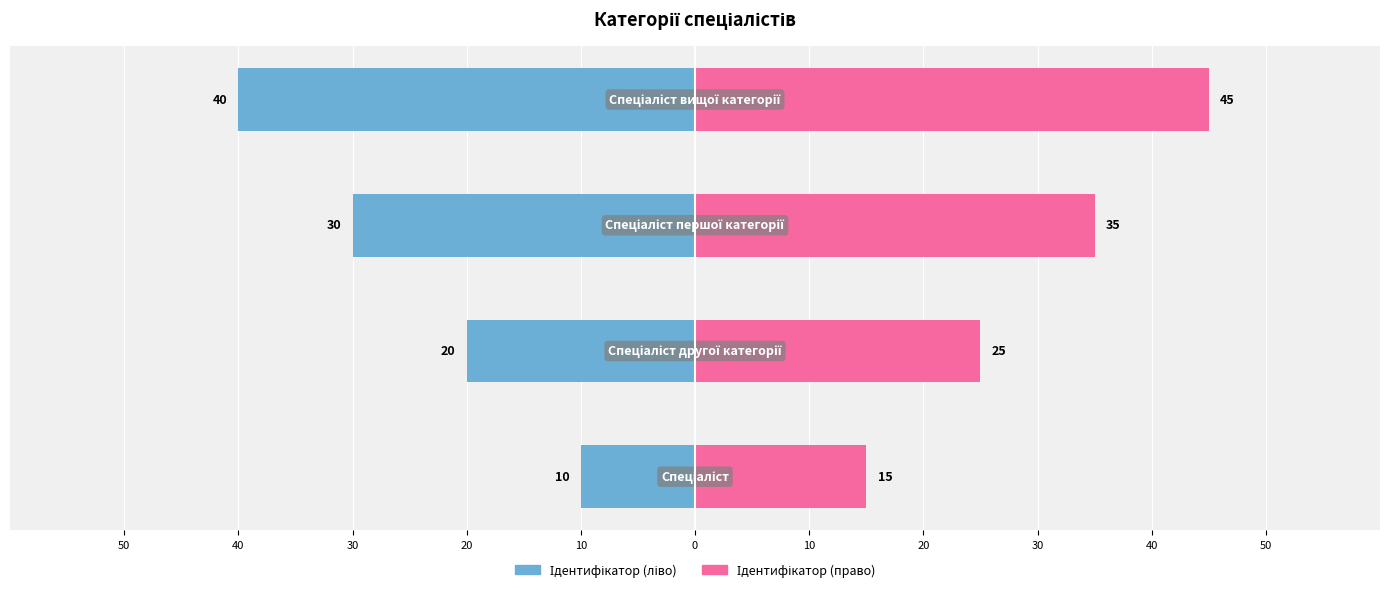

The value of Ідентифікатор (право) at 40 is 33. True or false?

False